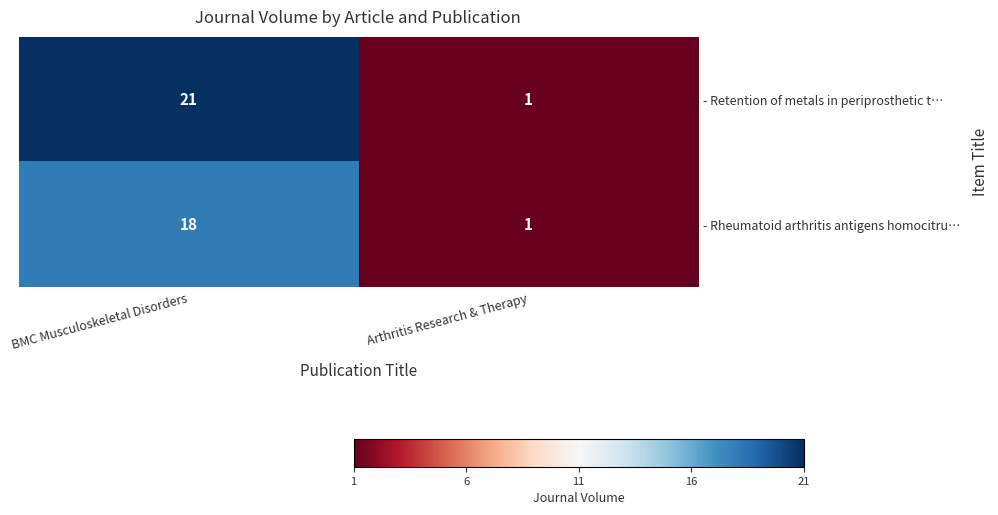

Read the - Retention of metals in periprosthetic t… value at BMC Musculoskeletal Disorders, to the nearest 10.

20